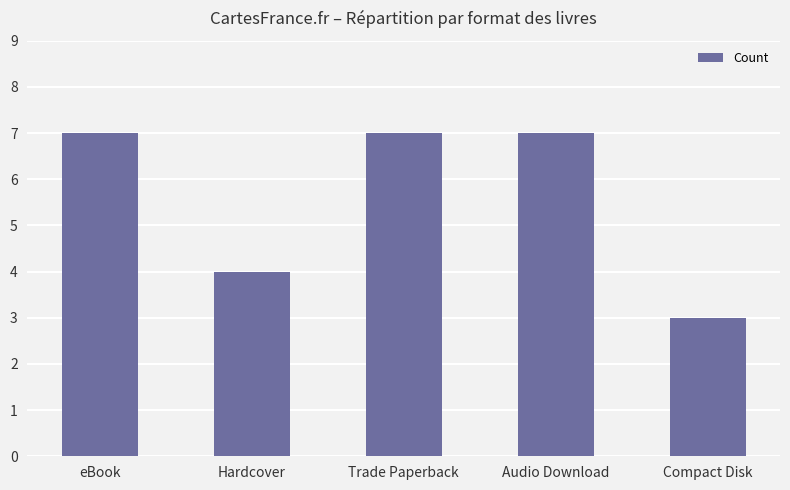

What is the label of the 3rd bar from the right?

Trade Paperback